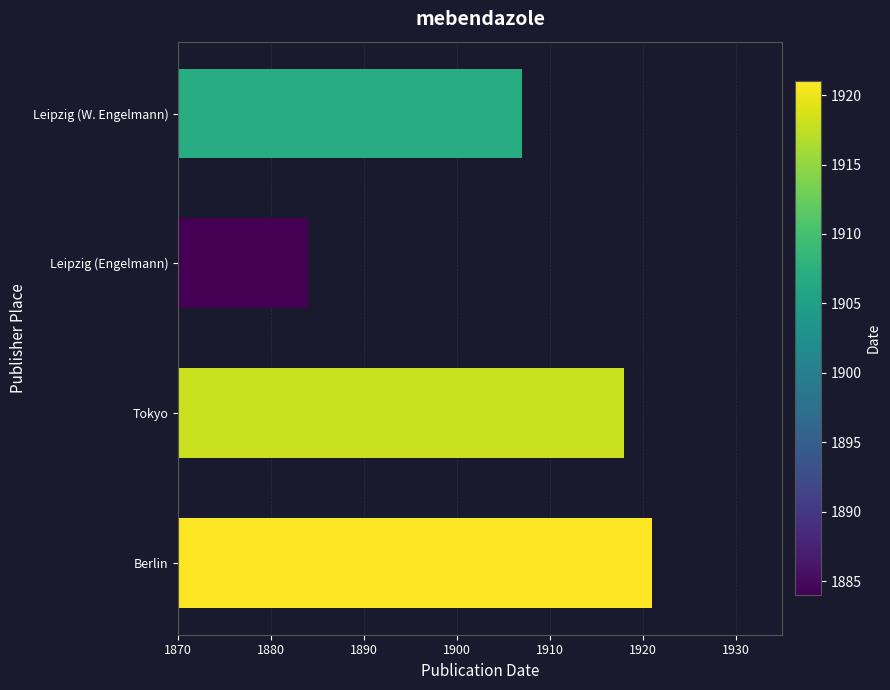

How many bars are there in total?

4